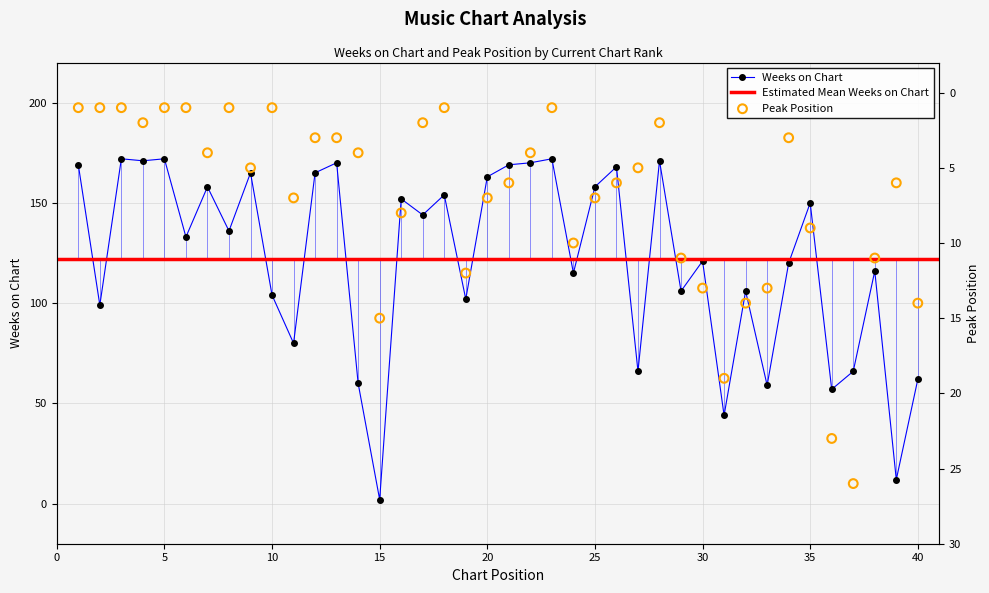

Which series has the largest total across all categories?

Weeks on Chart